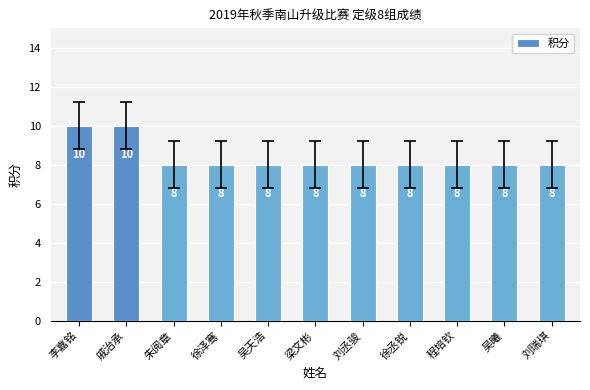

How many bars are there in total?

11